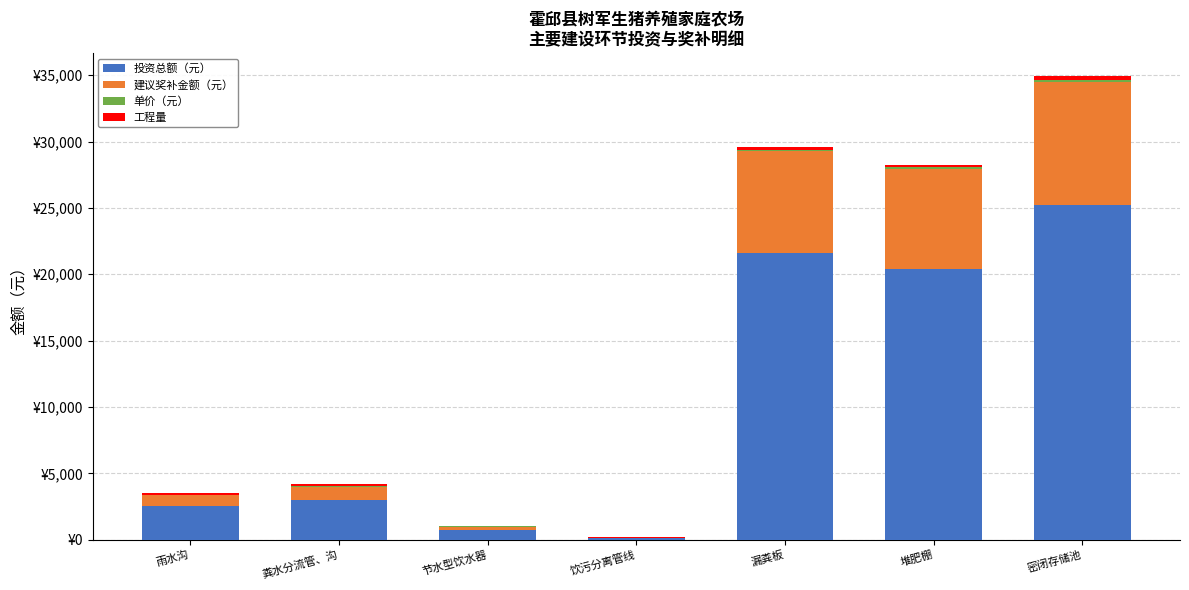

Is it true that 工程量 equals 315.0 at 密闭存储池?

True